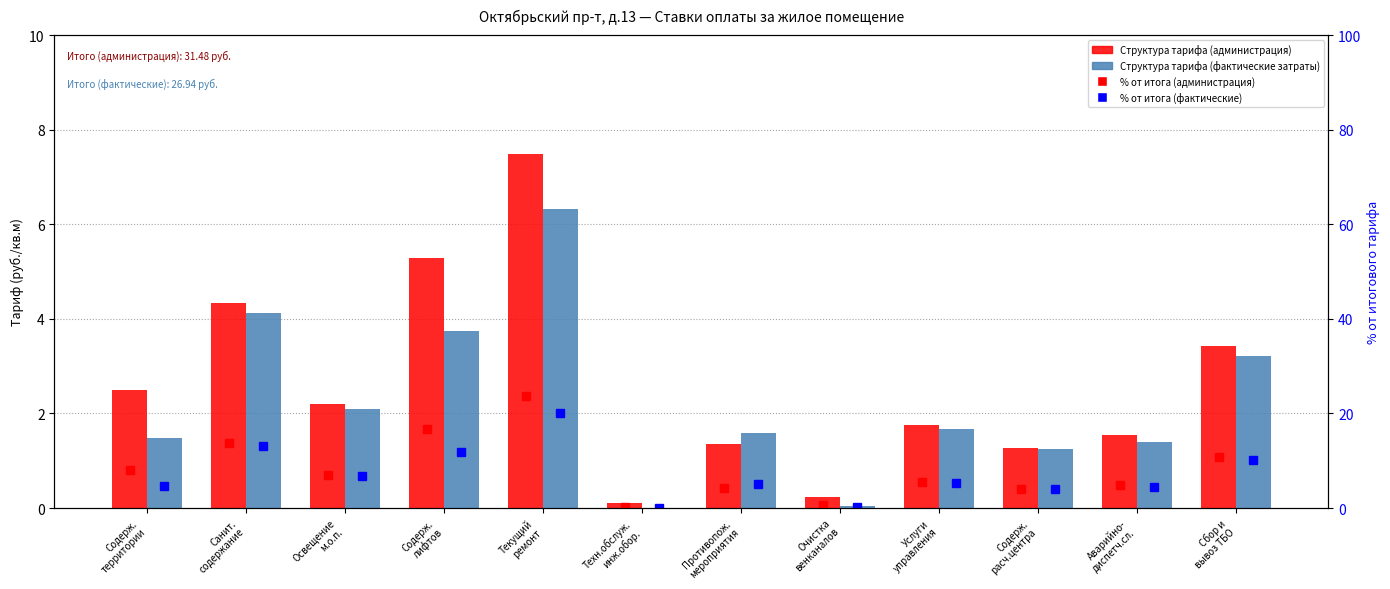

Are the bars horizontal?

No